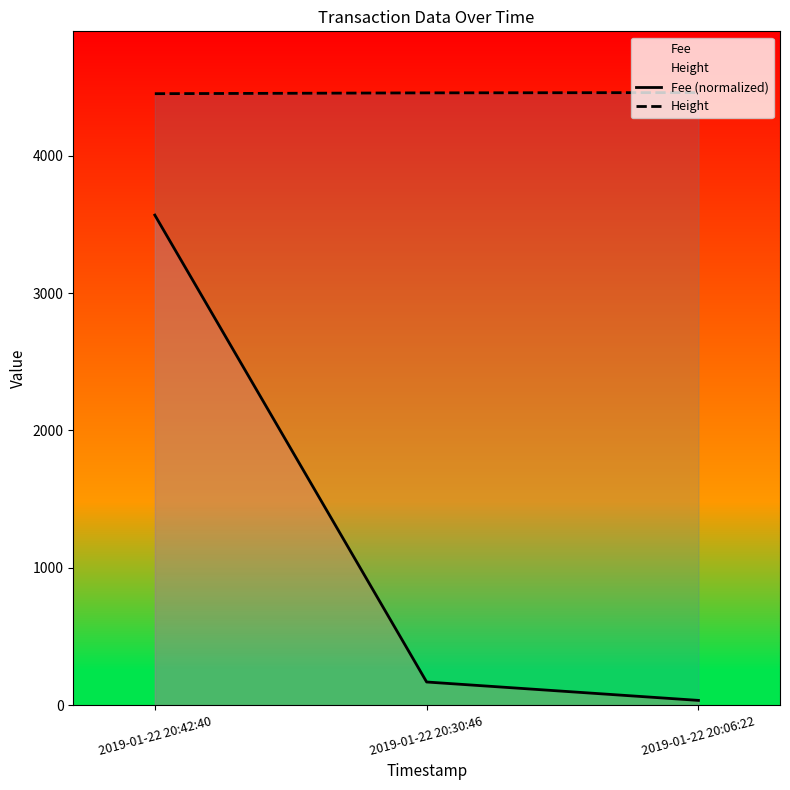

List the series in order of their peak value, highest first.

Height, Fee (normalized)